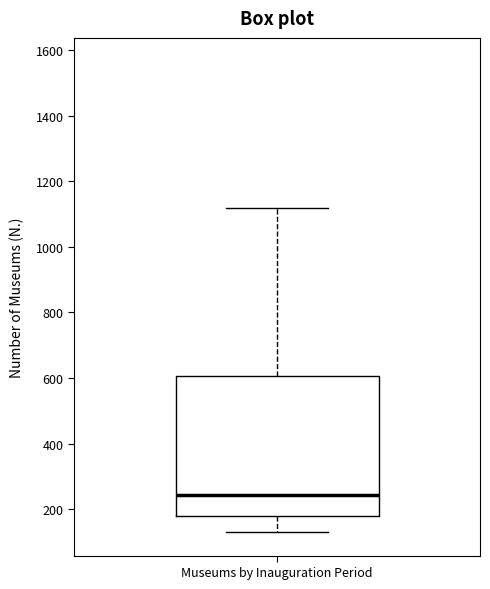

Where does the upper whisker of the box for Museums by Inauguration Period end on the y-axis? The values are not printed on the chart, so give them approximately, as read against the axis.

1120